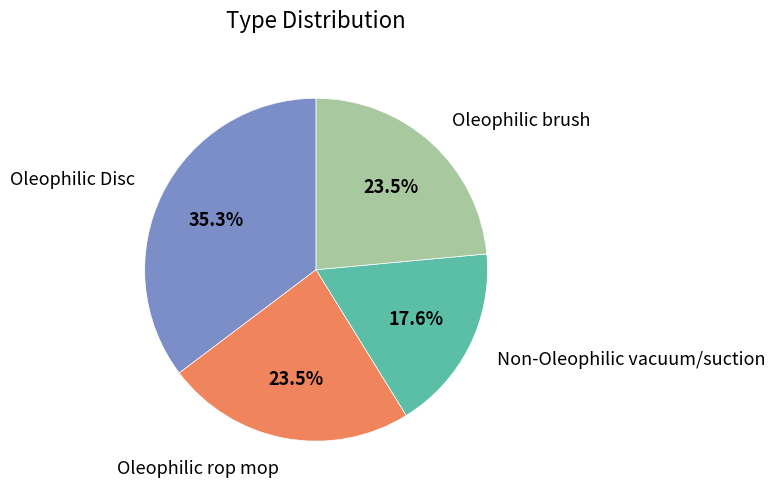

Count the number of slices in the pie.

4